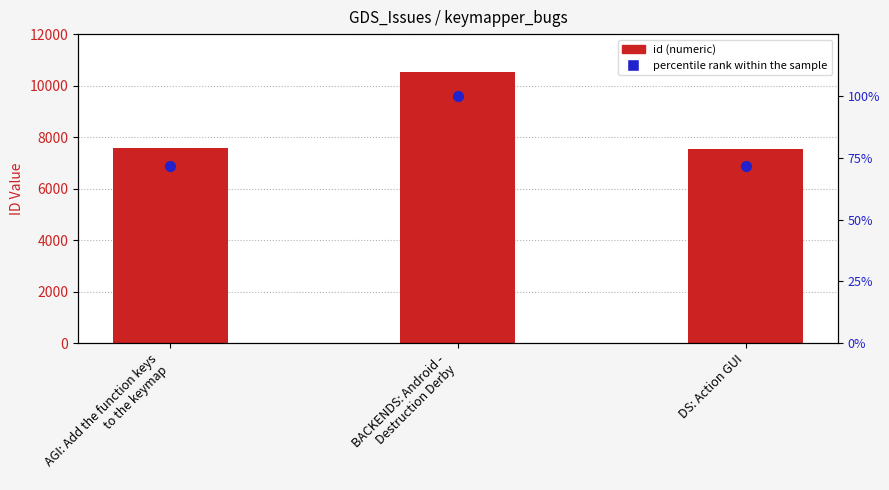

Which series reaches the maximum Y coordinate?

id